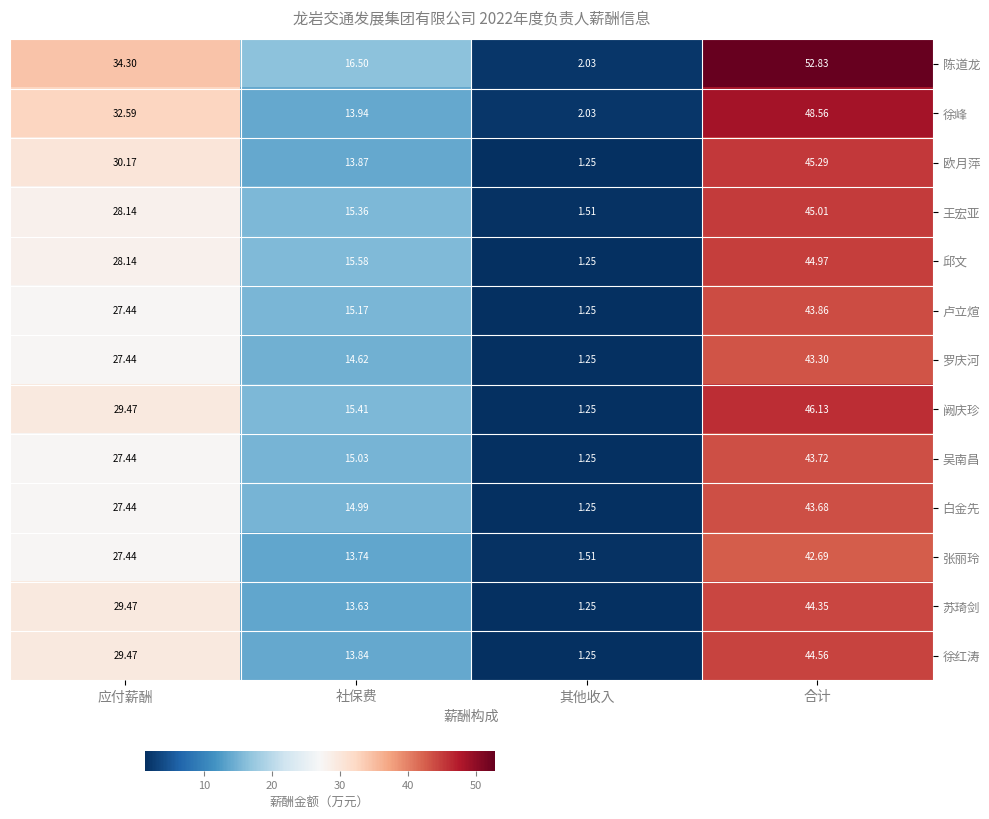

Which series has the largest total across all categories?

陈道龙